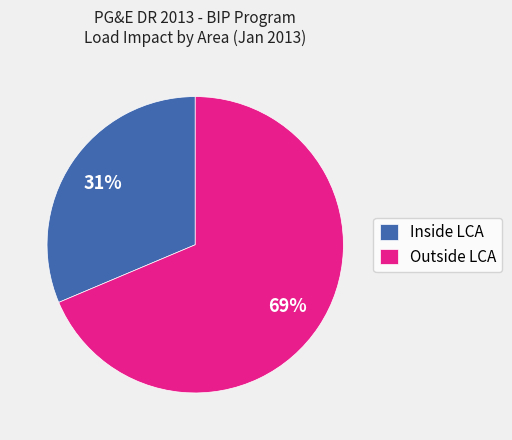

Approximately how many times larger is the value at Outside LCA compared to Inside LCA?

2.2